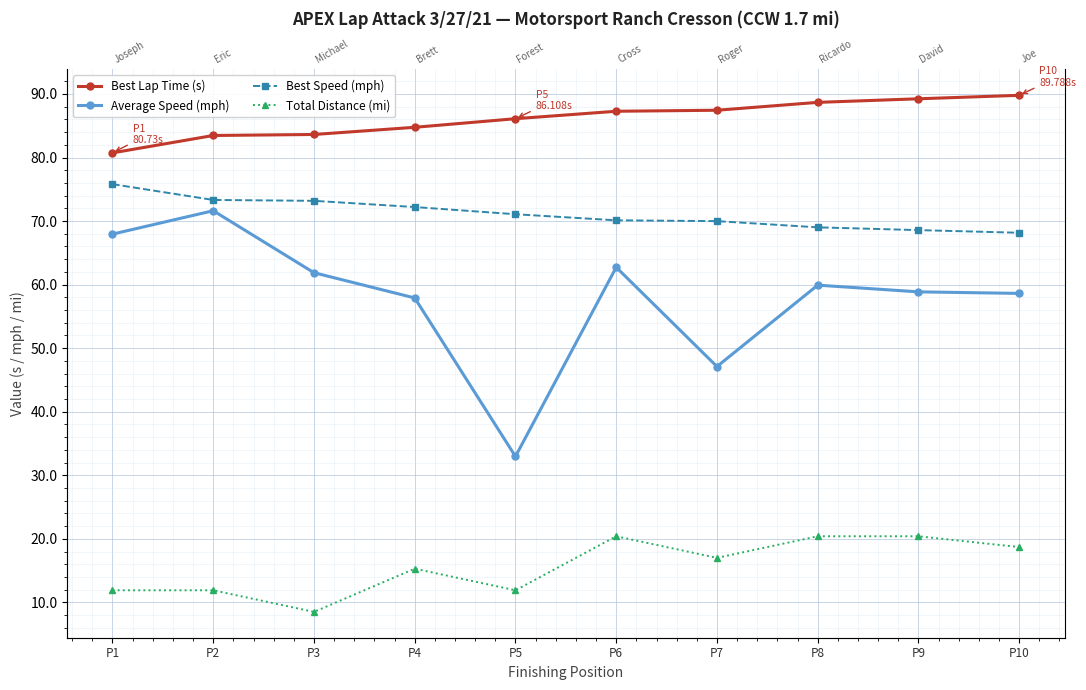

Count the number of data series in this chart.

4